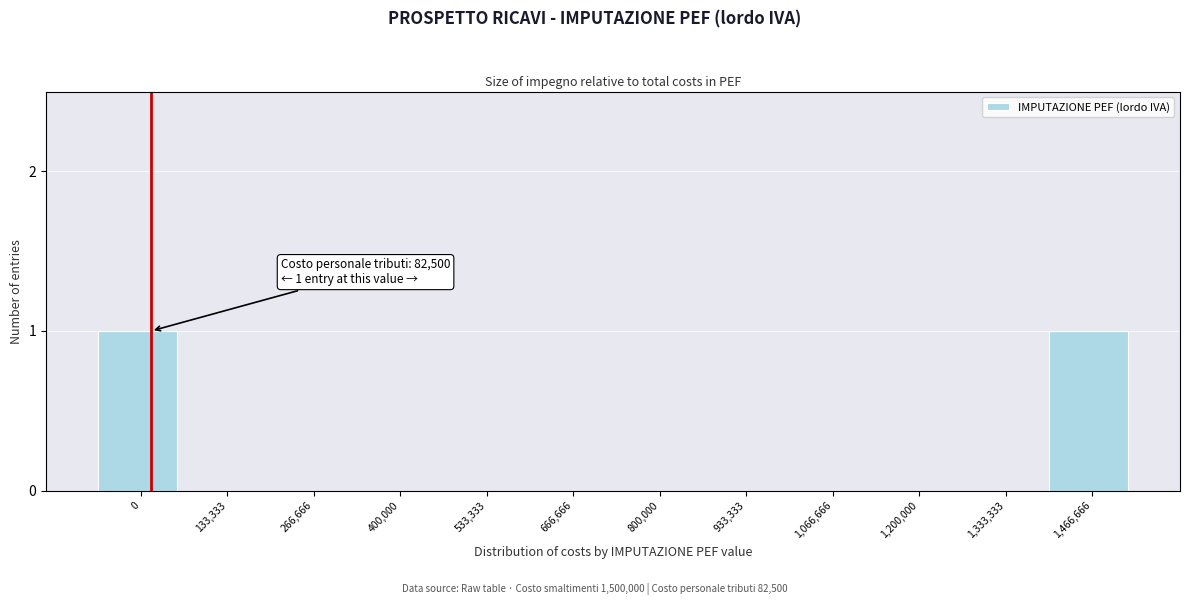

Reading right to left, what are all the values shown in this chart?

1,466,666=1	1,333,333=0	1,200,000=0	1,066,666=0	933,333=0	800,000=0	666,666=0	533,333=0	400,000=0	266,666=0	133,333=0	0=1